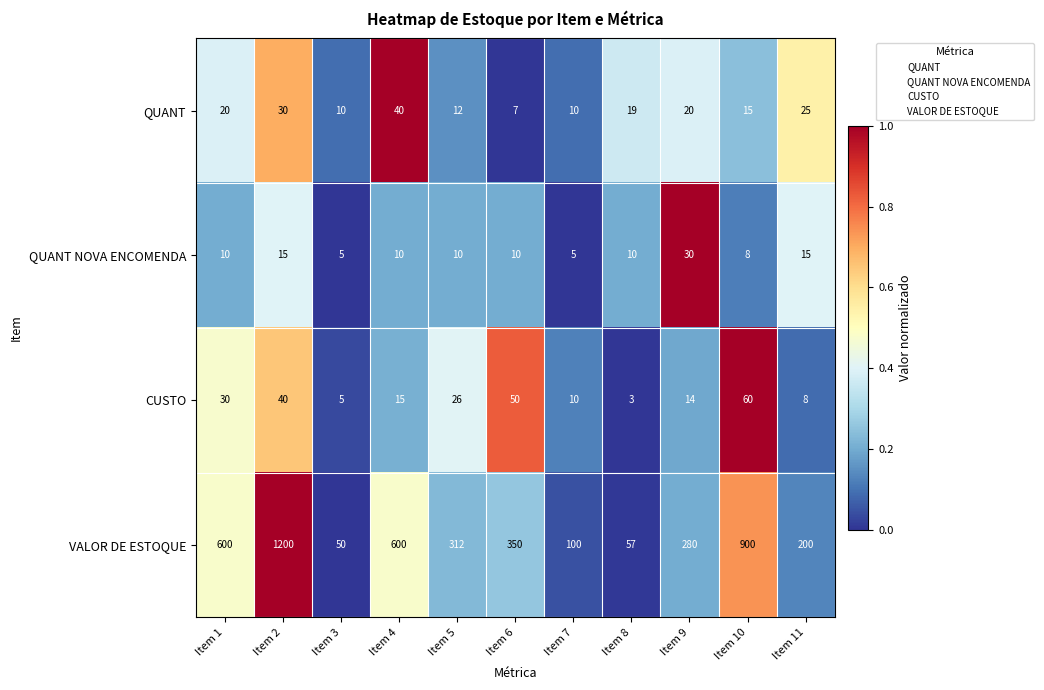

Which series has the widest spread of values?

VALOR DE ESTOQUE